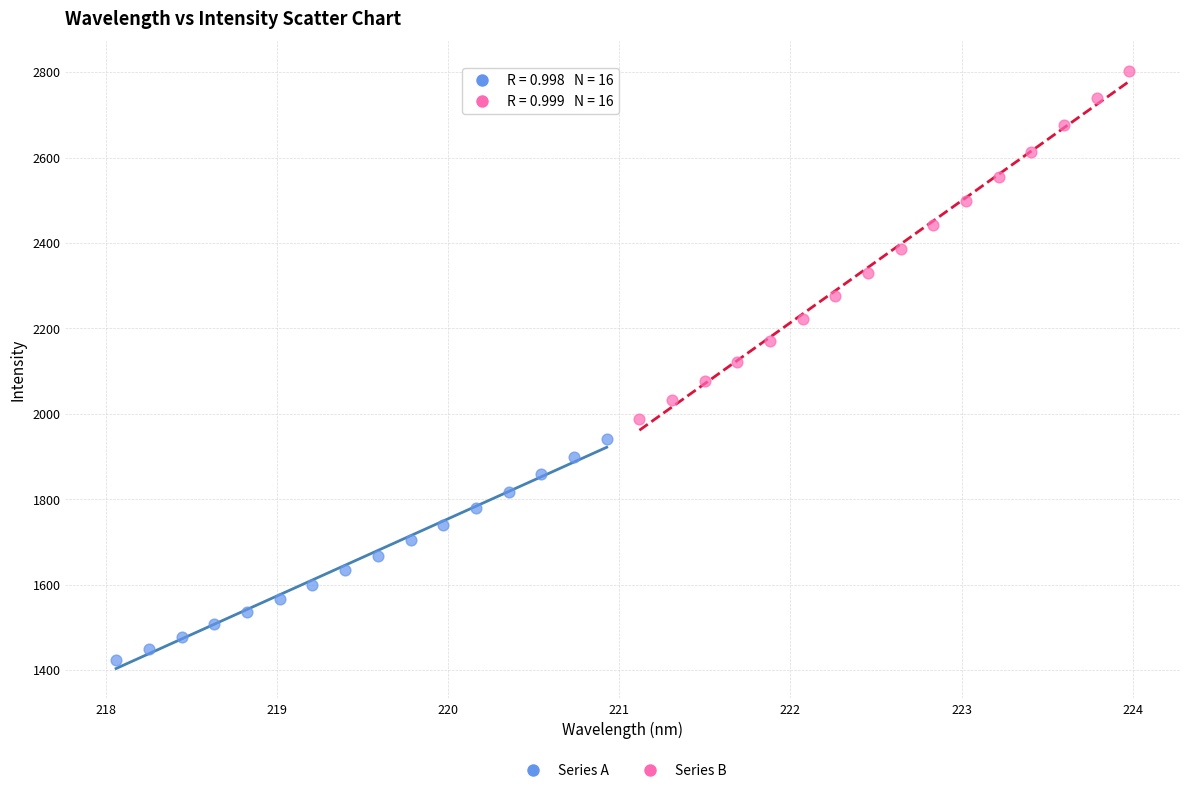

Which series has the widest spread of Y values?

Series B